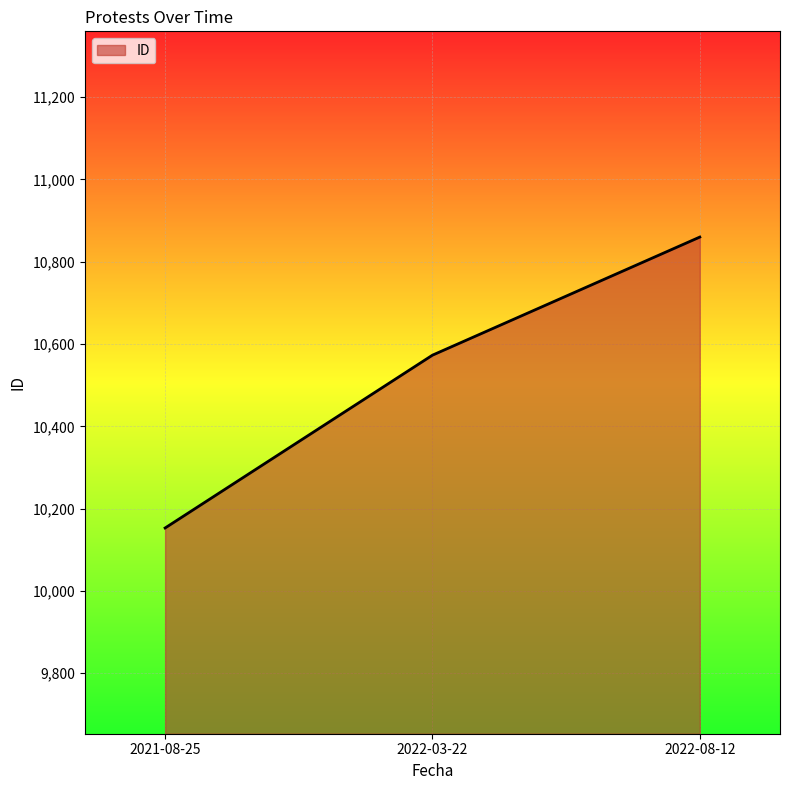

What is the sum of all values?

31586